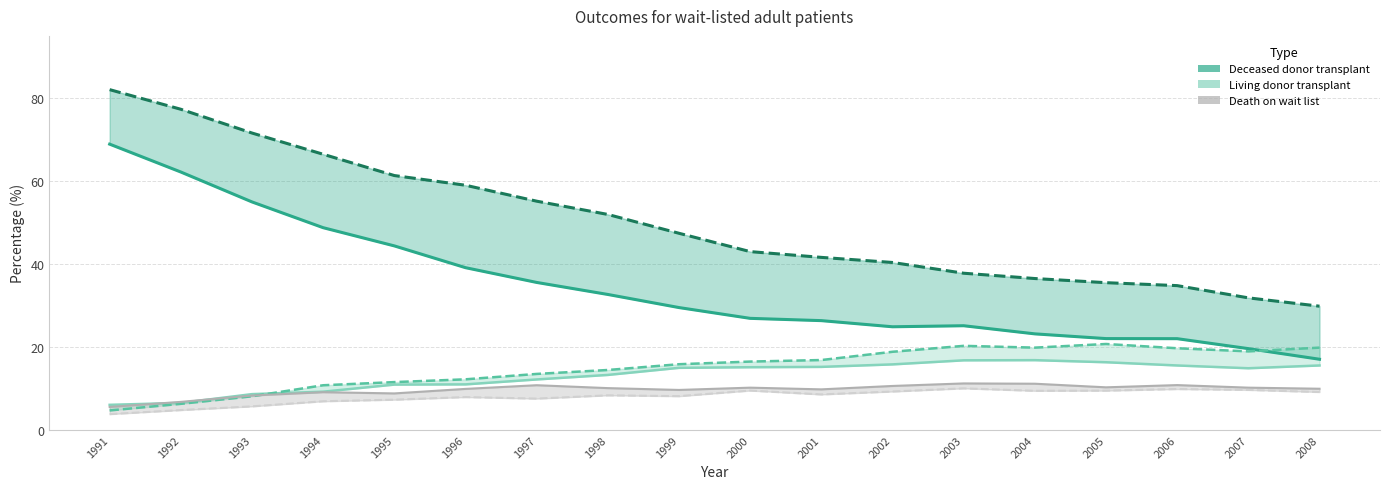

Read the Deceased donor O (line) value at 2001.

41.6